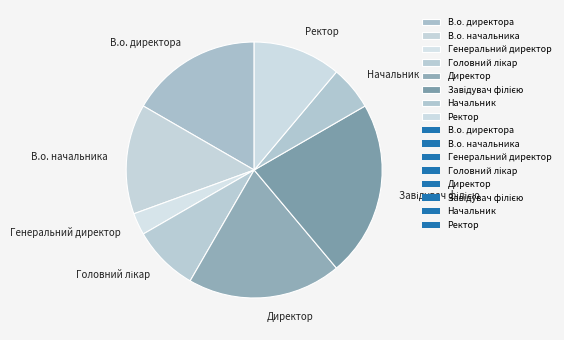

Does Генеральний директор represent more than half of the total?

No